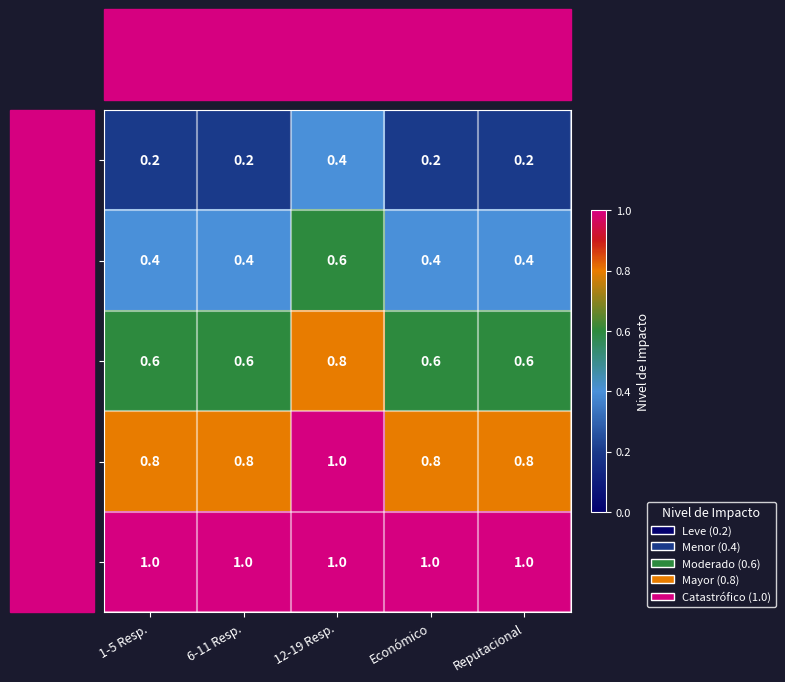

Is it true that Menor equals 0.6 at 1-5 Resp.?

False